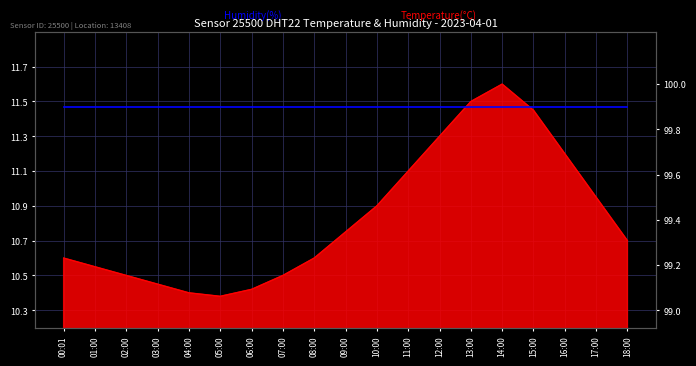

Reading right to left, transcribe all the data shown in this chart.

18:00=10.7	17:00=10.9	16:00=11.2	15:00=11.4	14:00=11.6	13:00=11.5	12:00=11.3	11:00=11.1	10:00=10.9	09:00=10.8	08:00=10.6	07:00=10.5	06:00=10.4	05:00=10.4	04:00=10.4	03:00=10.4	02:00=10.5	01:00=10.6	00:01=10.6